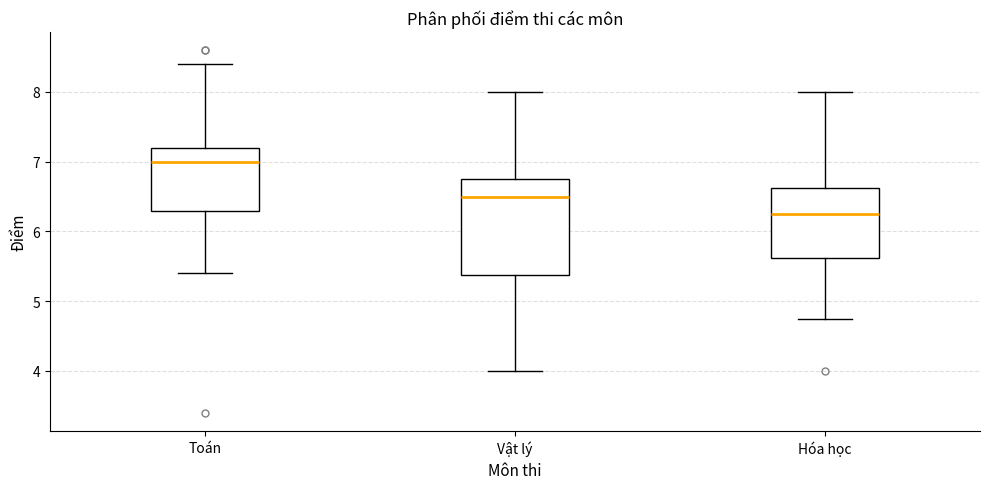

Comparing the boxes themselves (not the whiskers), which one is the tallest?

Vật lý